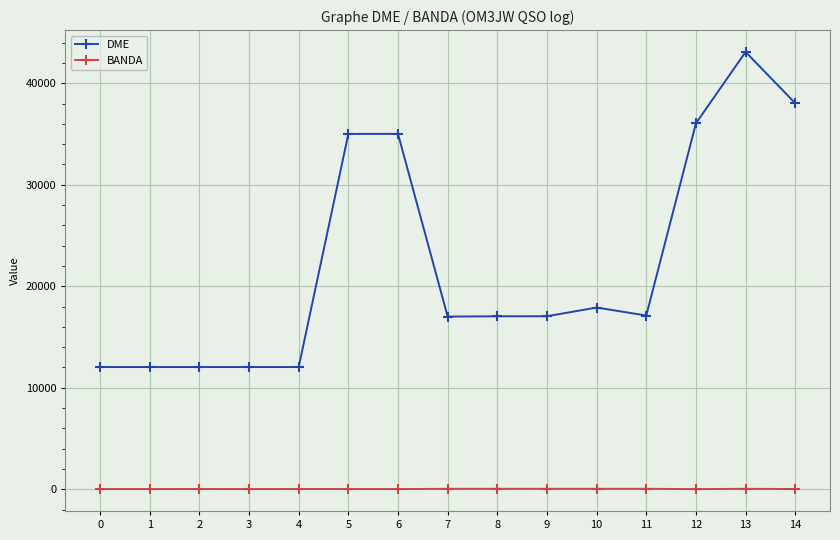

How many series are shown in this chart?

2